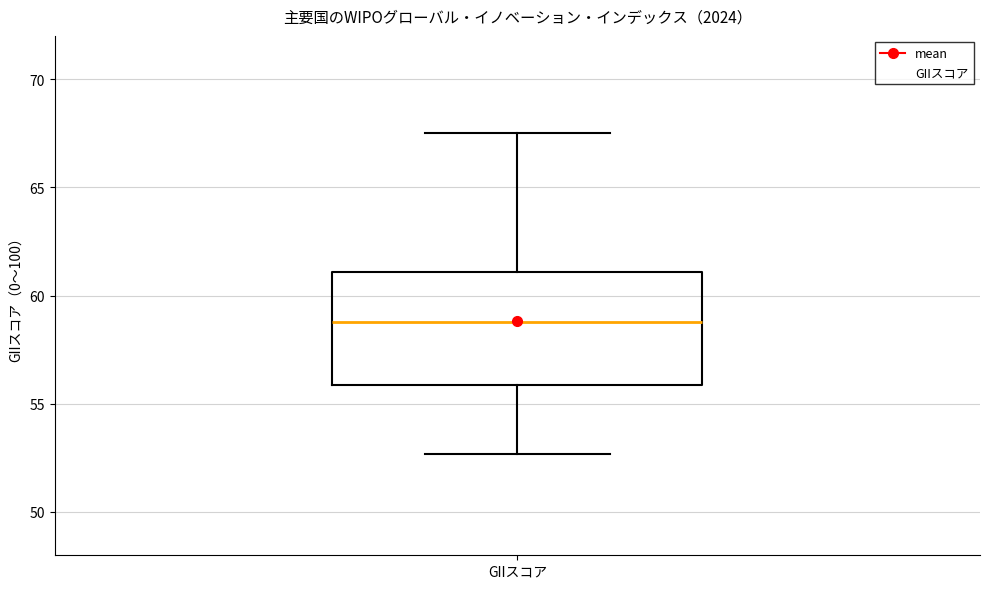

Transcribe this box plot: give where the median line is, the range the box spans, and where the two whiskers end, as read against the y-axis. The values are not printed on the chart, so give them approximately, as read against the axis.

median 59.0, box 56.0 to 61.0, whiskers 52.5 to 67.5